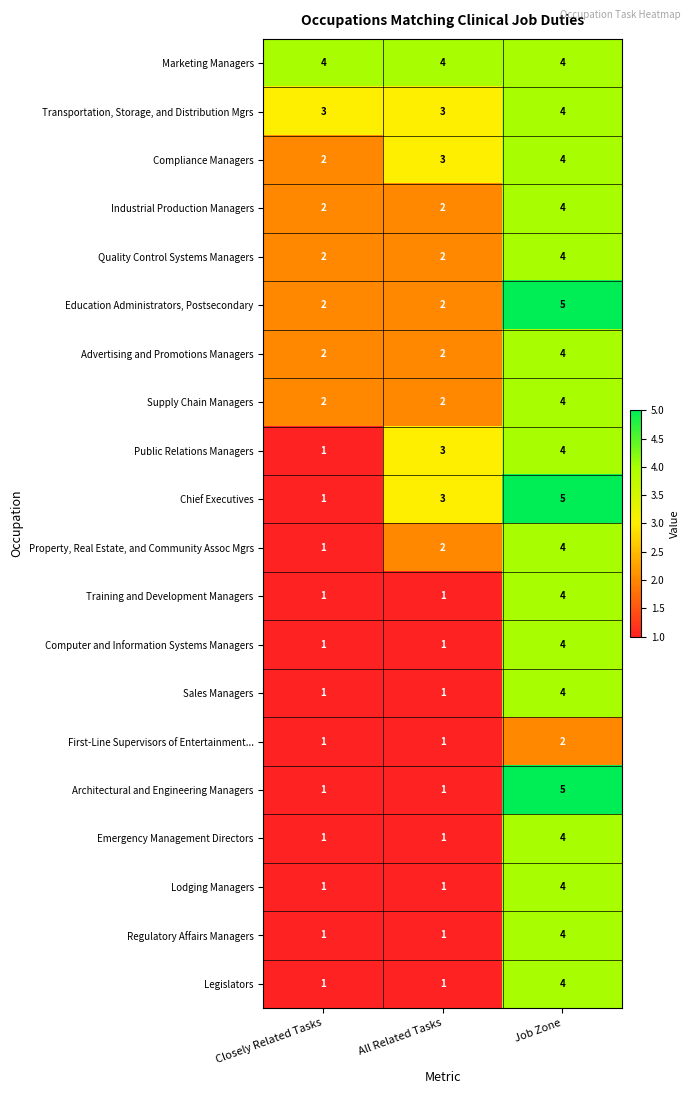

What is the difference between the highest and lowest values at Job Zone?

3